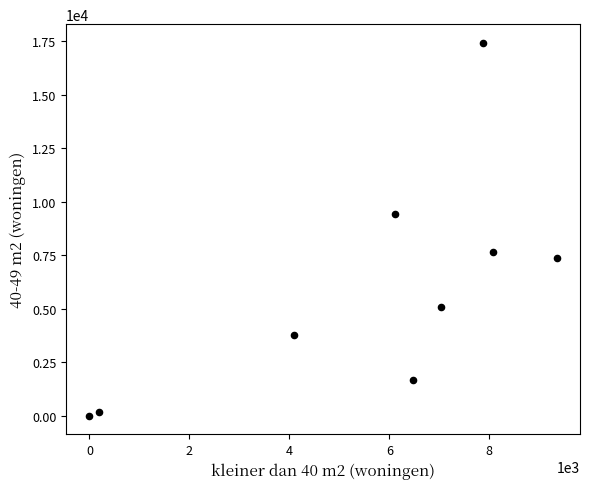

What Y value in the scatter plot is closest to 8709?

9416